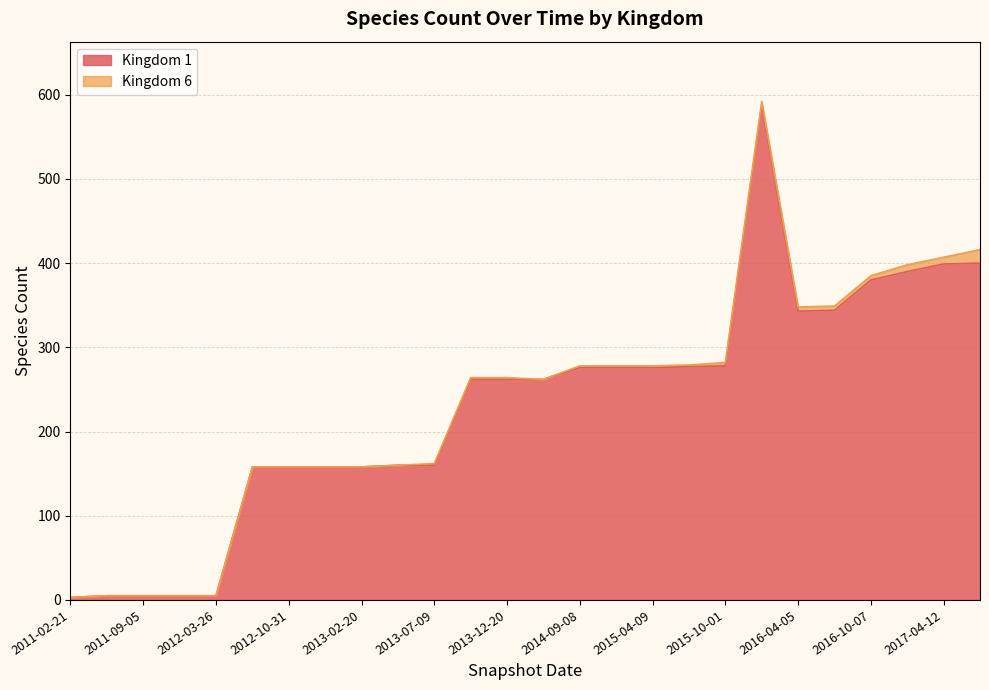

Is it true that the value at 2016-04-05 is 187?

False